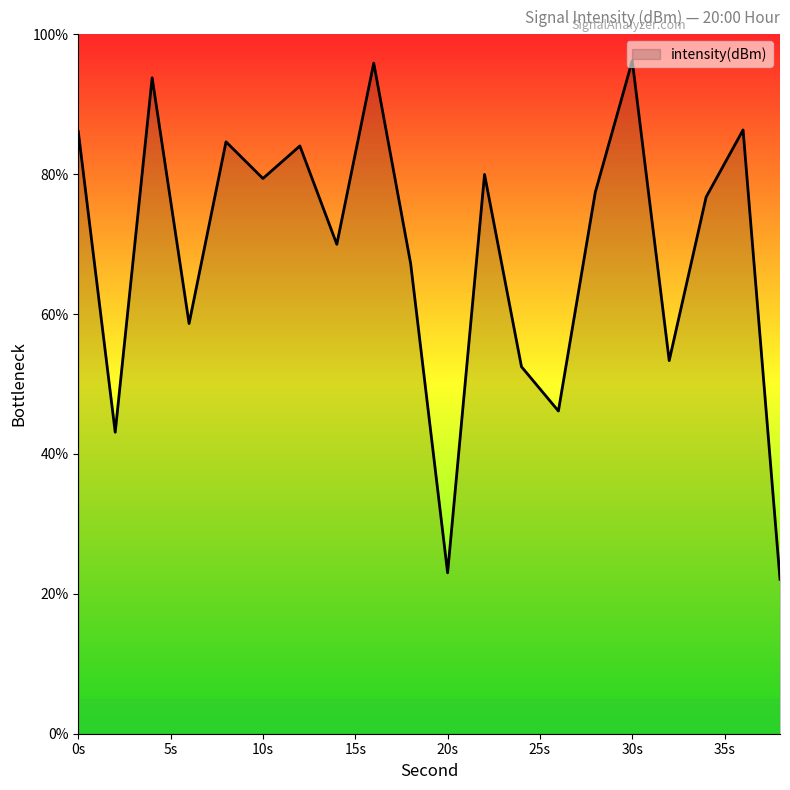

What is the smallest value displayed?

22.1